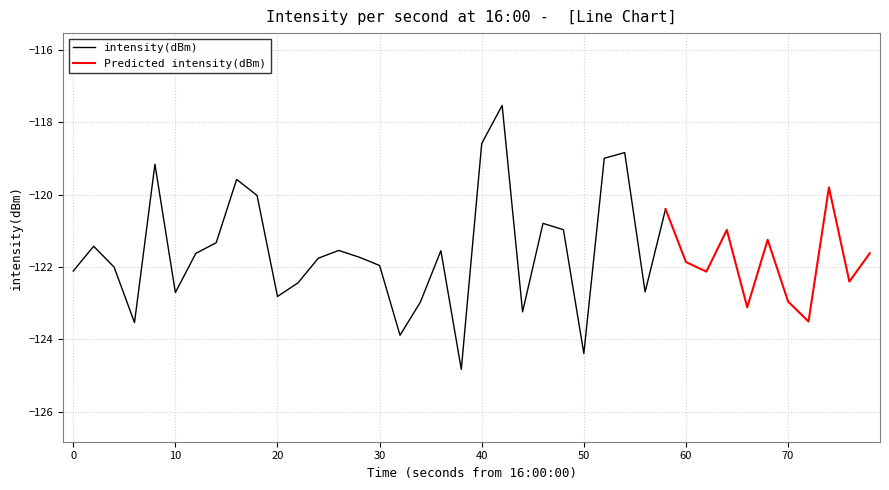

What is the highest value of the intensity(dBm) series?

-117.5